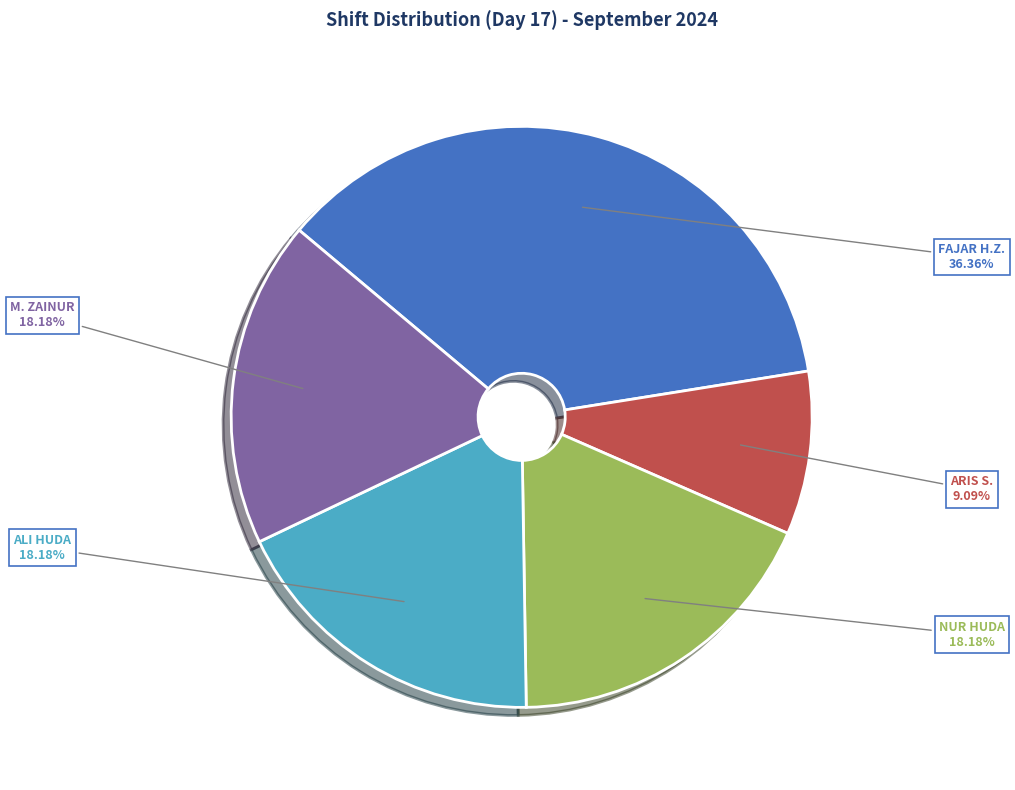

Do ALI HUDA and FAJAR H.Z. together represent more than half of the pie?

Yes